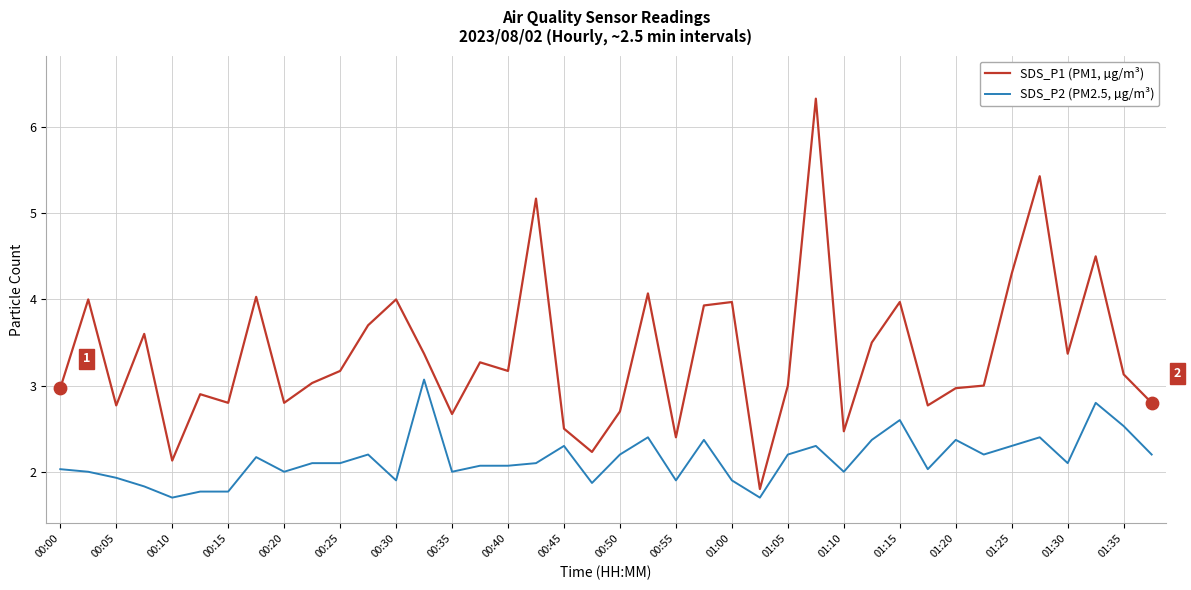

Which series has the largest total across all categories?

SDS_P1 (PM1, µg/m³)